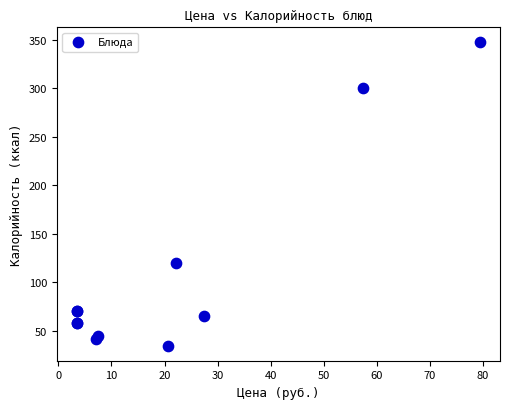

What Y value in the scatter plot is closest to 191?

119.9